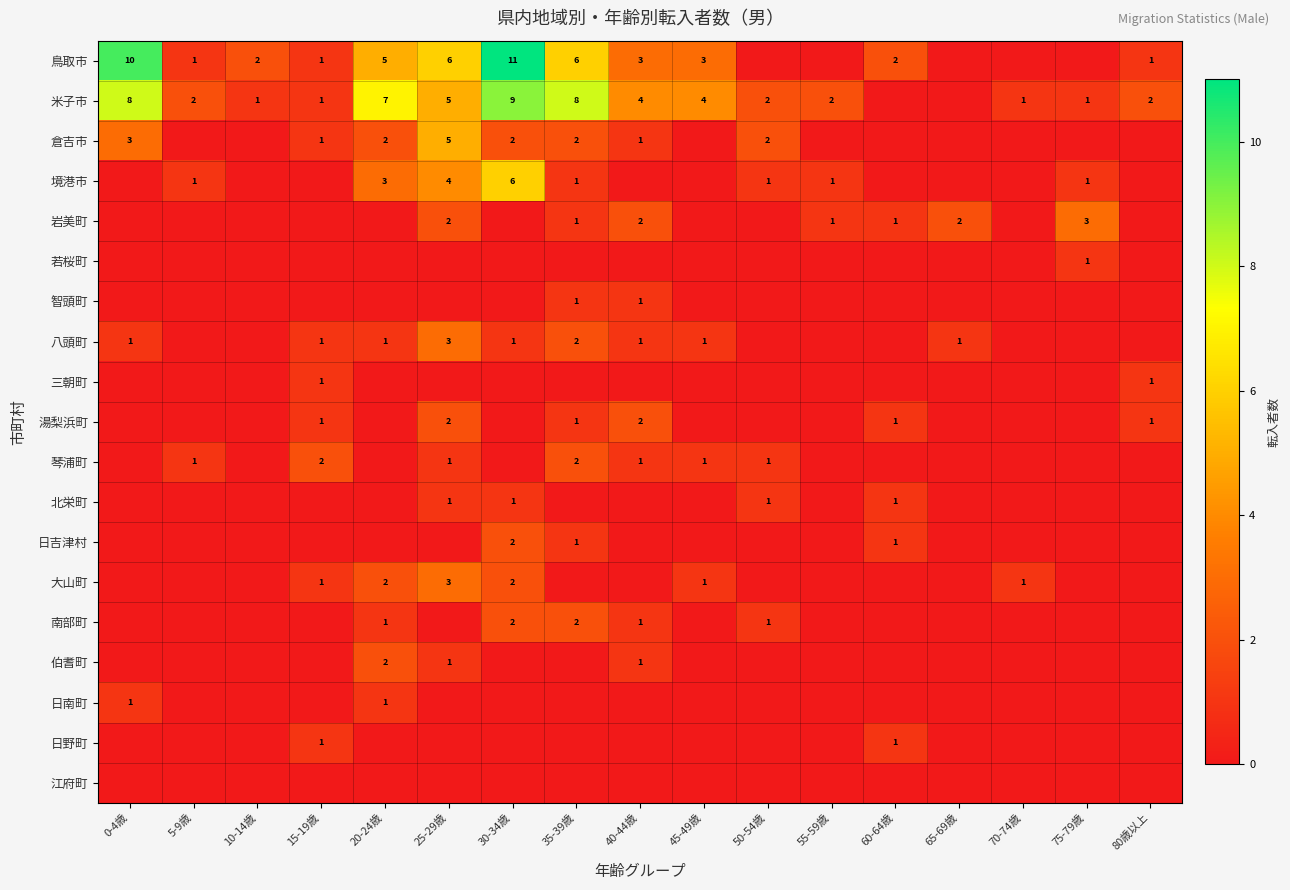

What is the total value across all series at 10-14歳?

3